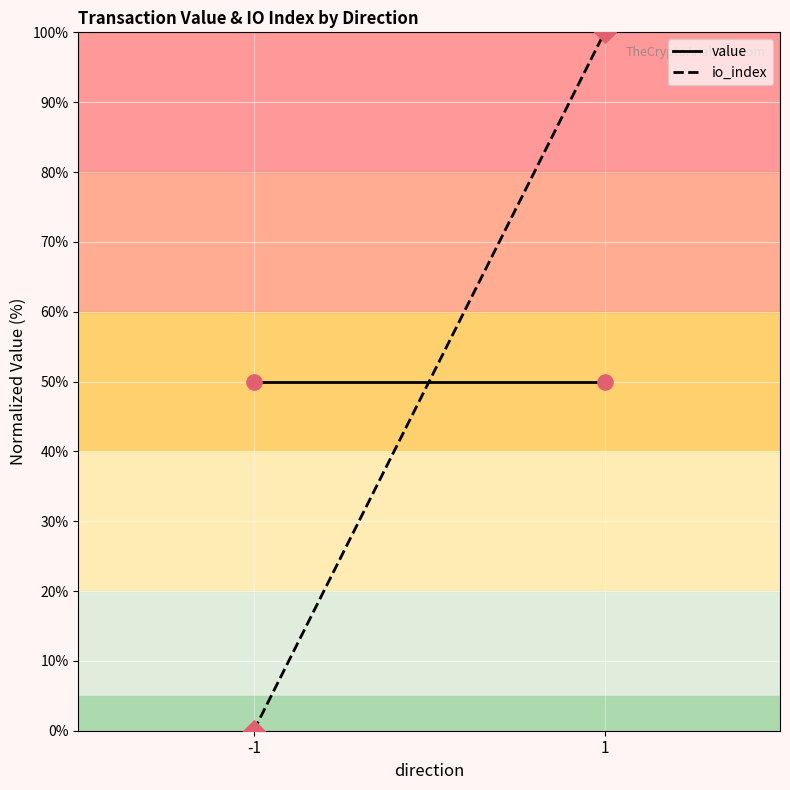

What are all the series names shown in the legend?

value, io_index